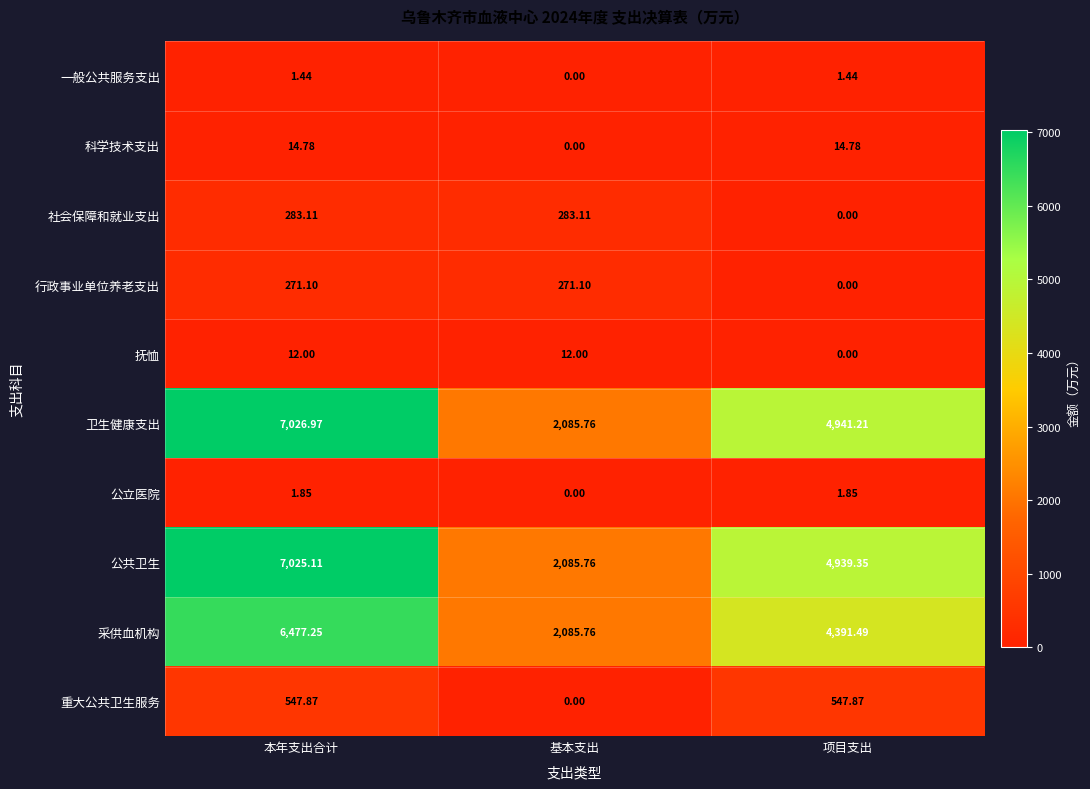

What is the difference between the highest and lowest values at 本年支出合计?

7025.5